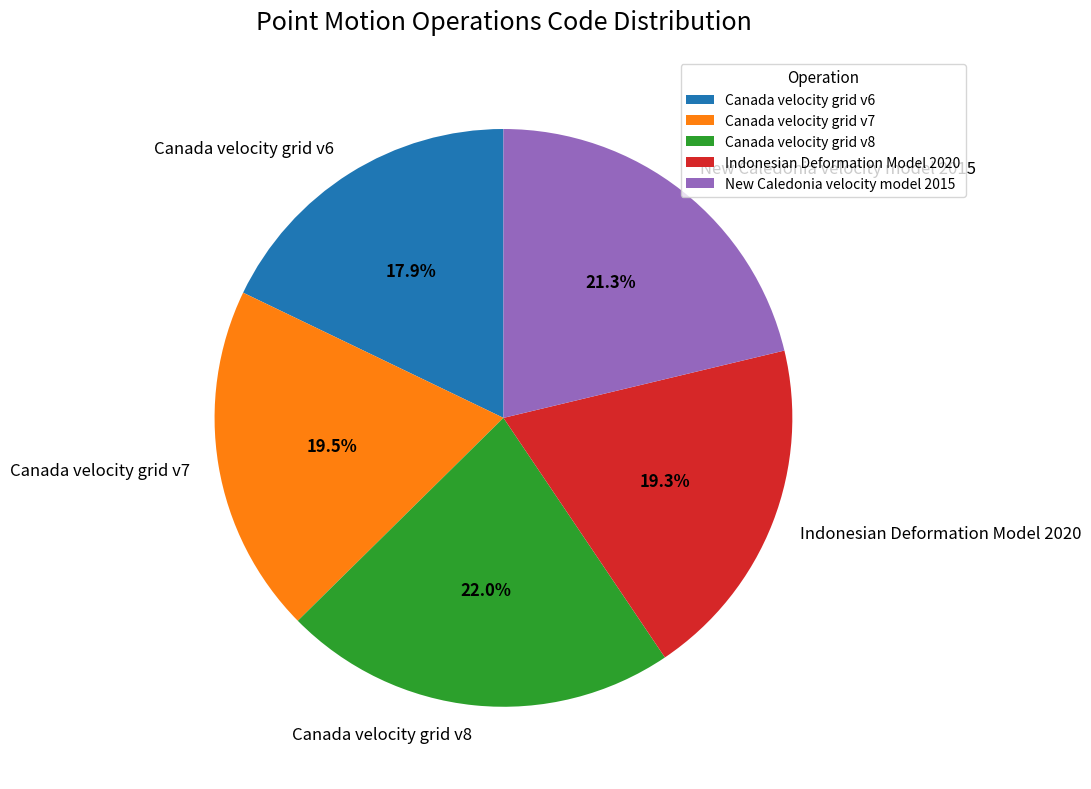

How many segments does this pie chart have?

5